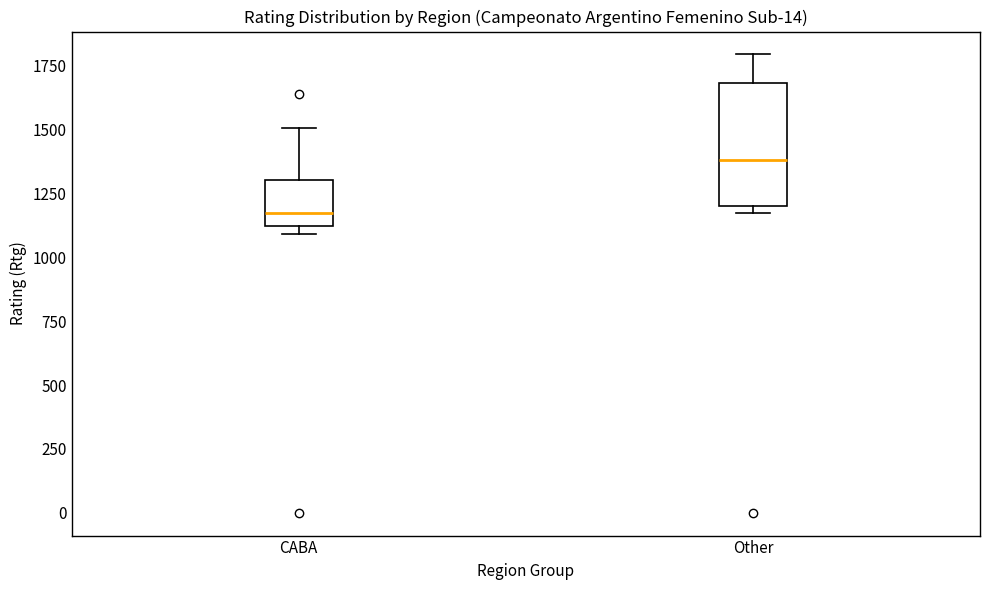

Where does the upper whisker of the box for Other end on the y-axis? The values are not printed on the chart, so give them approximately, as read against the axis.

1800